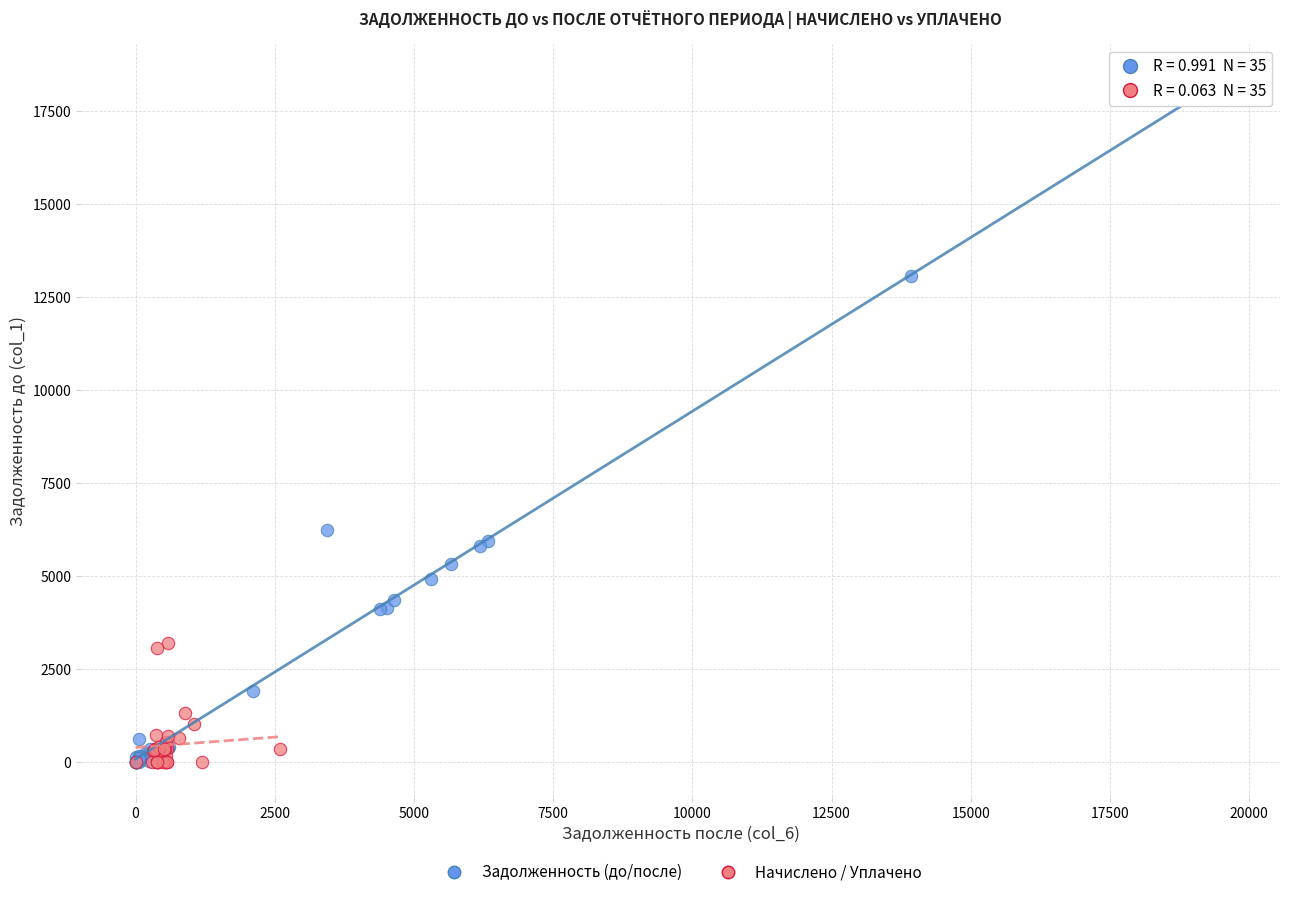

Which series has the largest Y range (max minus min)?

Задолженность (до/после)